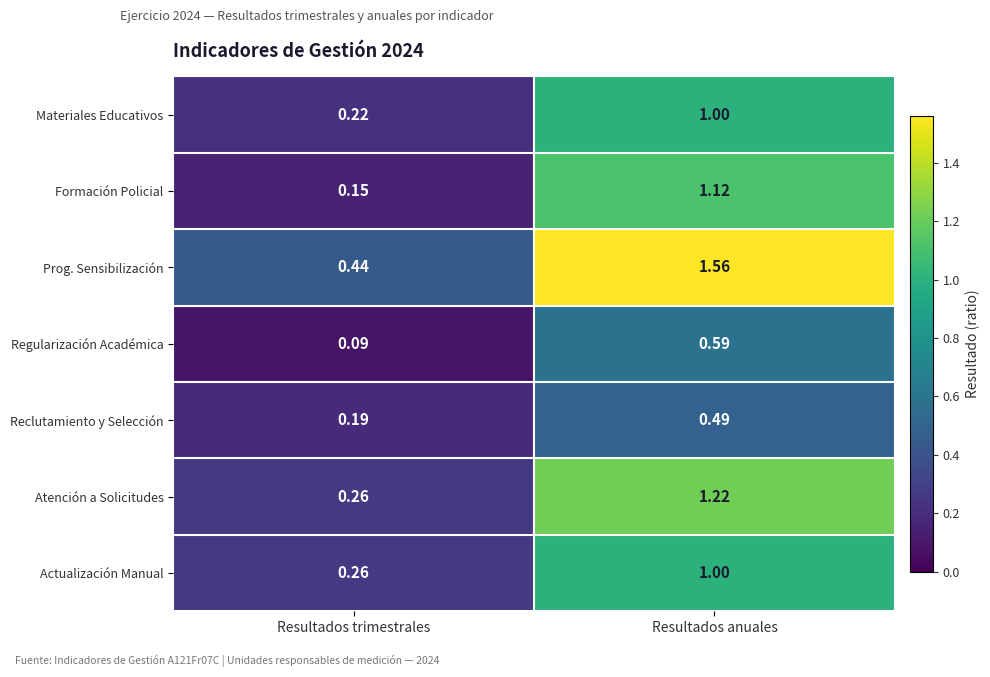

At which label is Actualización Manual closest to 0?

Resultados trimestrales